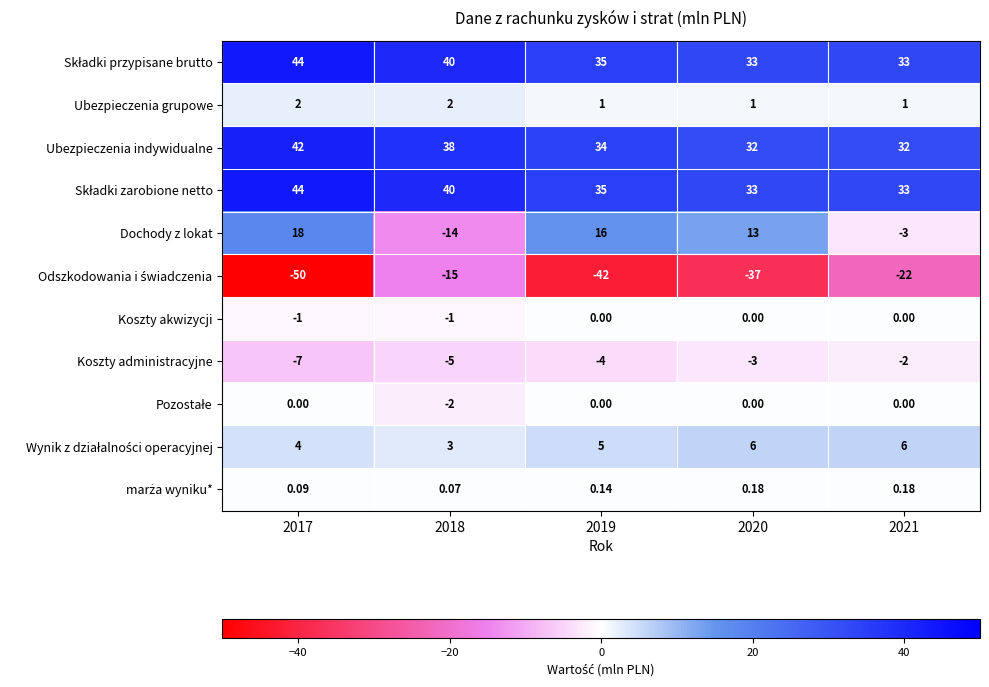

How many negative values does the Dochody z lokat series have?

2